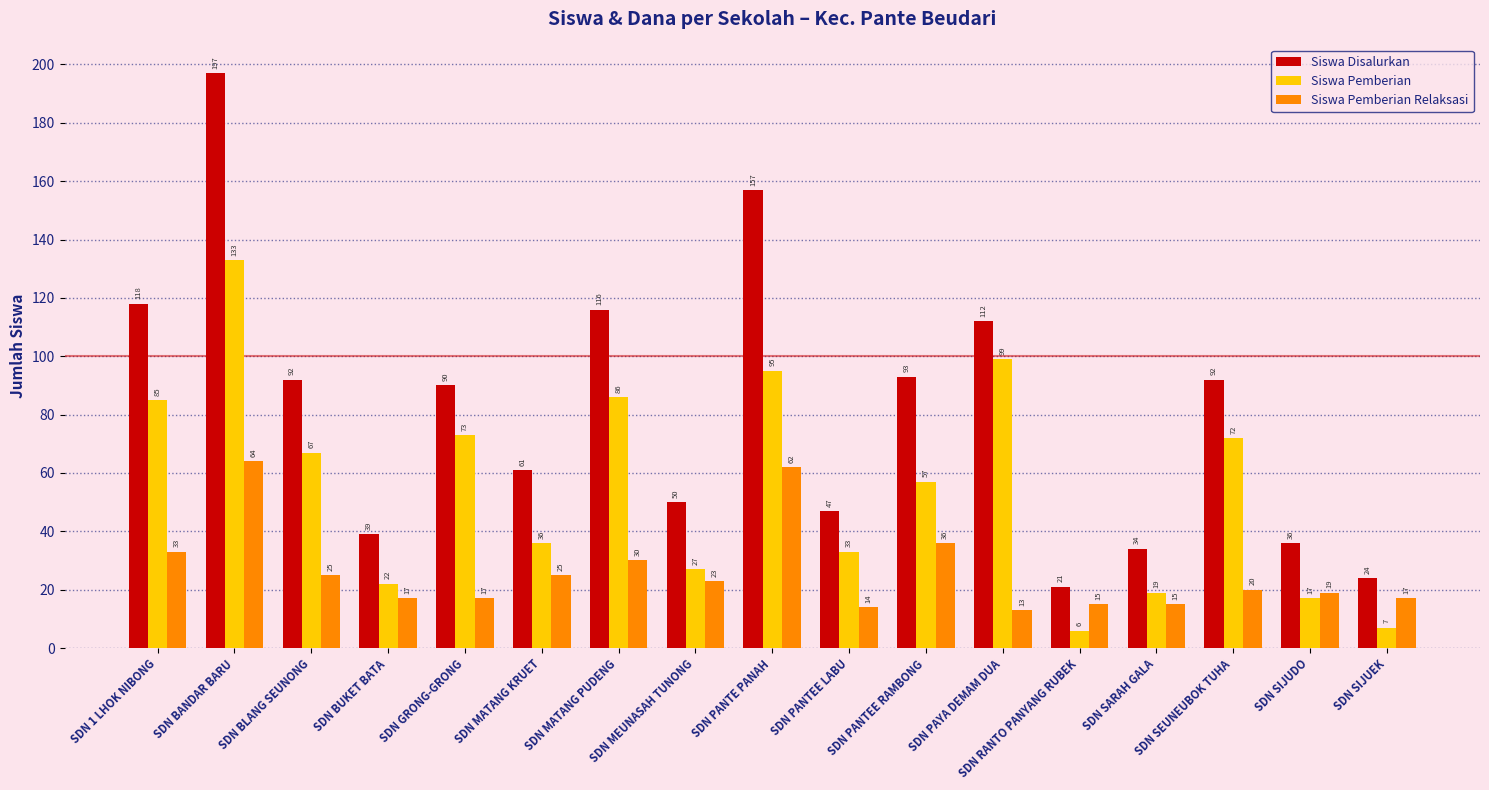

Does the chart contain any negative values?

No